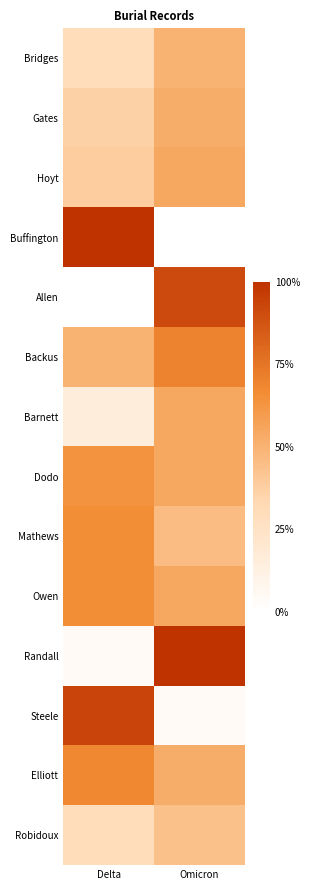

Rank the series at Delta from highest to lowest value.

Buffington, Steele, Elliott, Mathews, Owen, Dodo, Backus, Hoyt, Gates, Bridges, Robidoux, Barnett, Randall, Allen